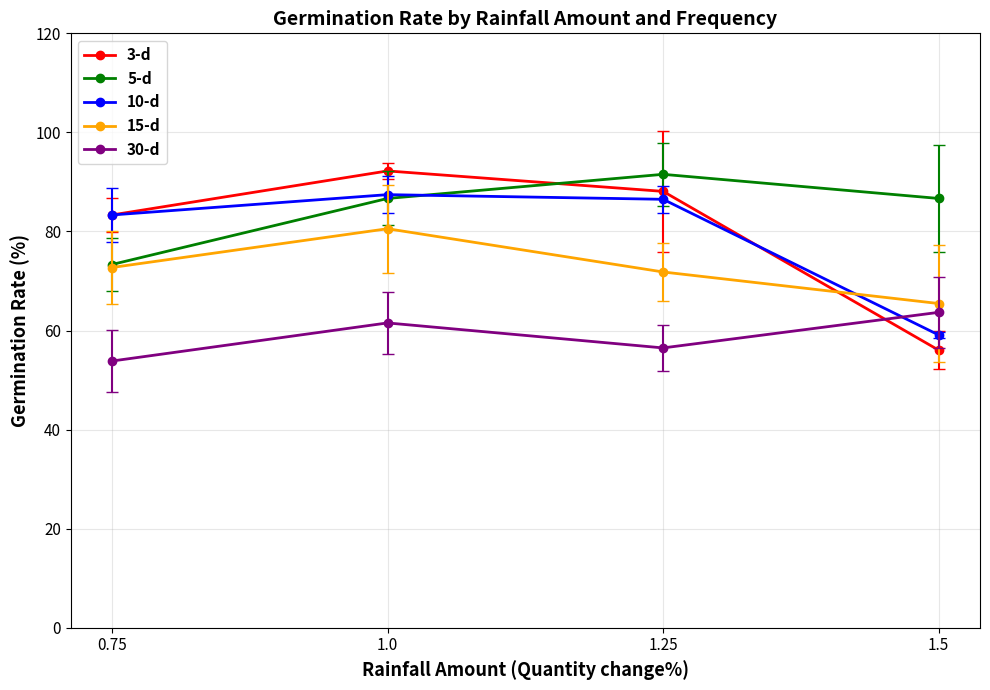

At how many categories does at least one series exceed 71?

4